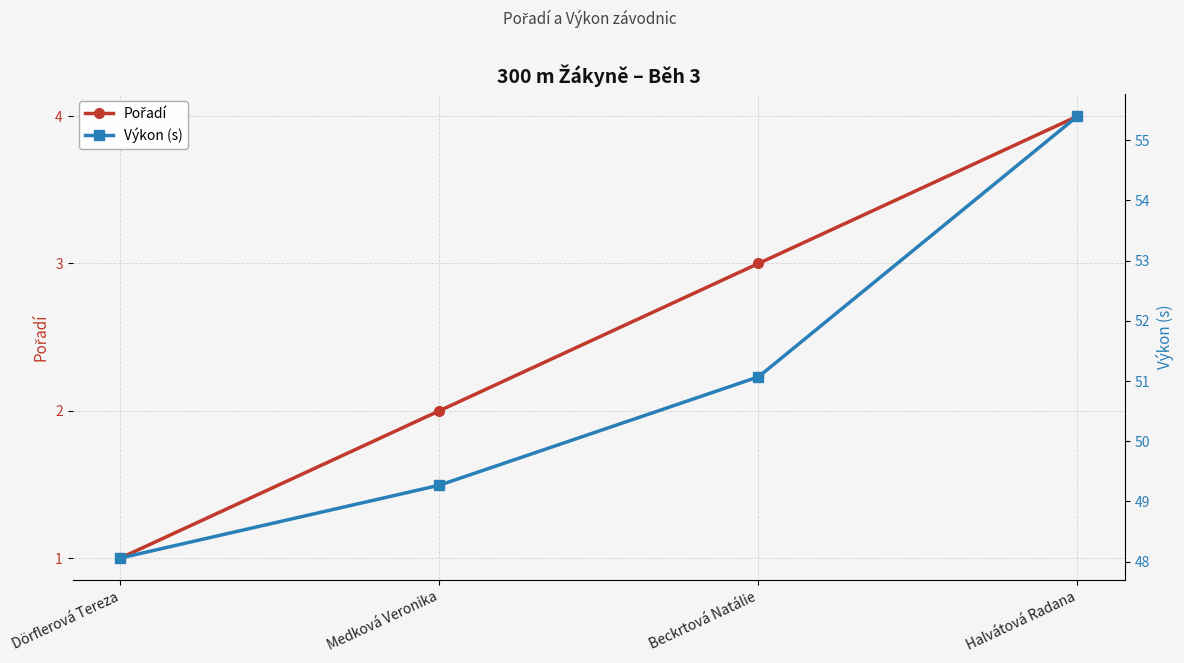

List the series in order of their peak value, lowest first.

Pořadí, Výkon (s)